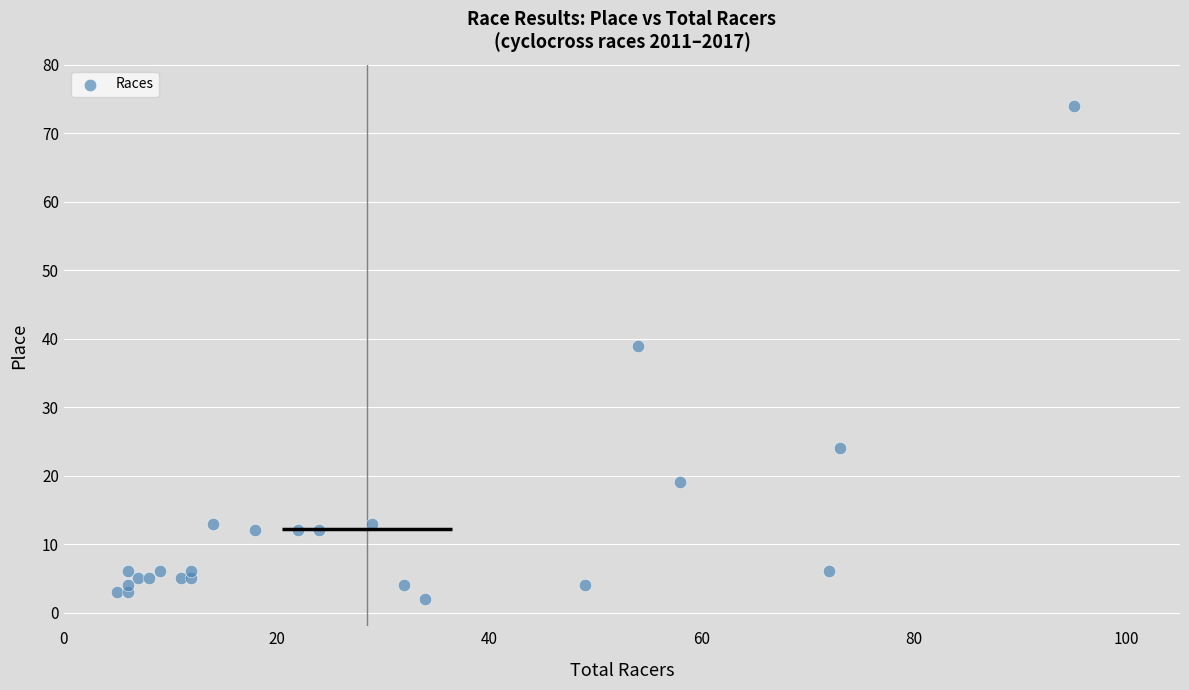

What Y value in the scatter plot is closest to 38?

39